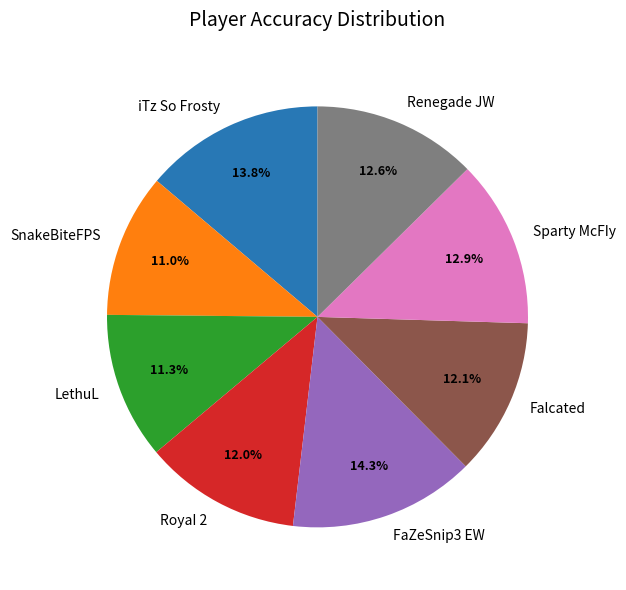

Approximately how many times larger is the value at Falcated compared to Sparty McFIy?

0.9